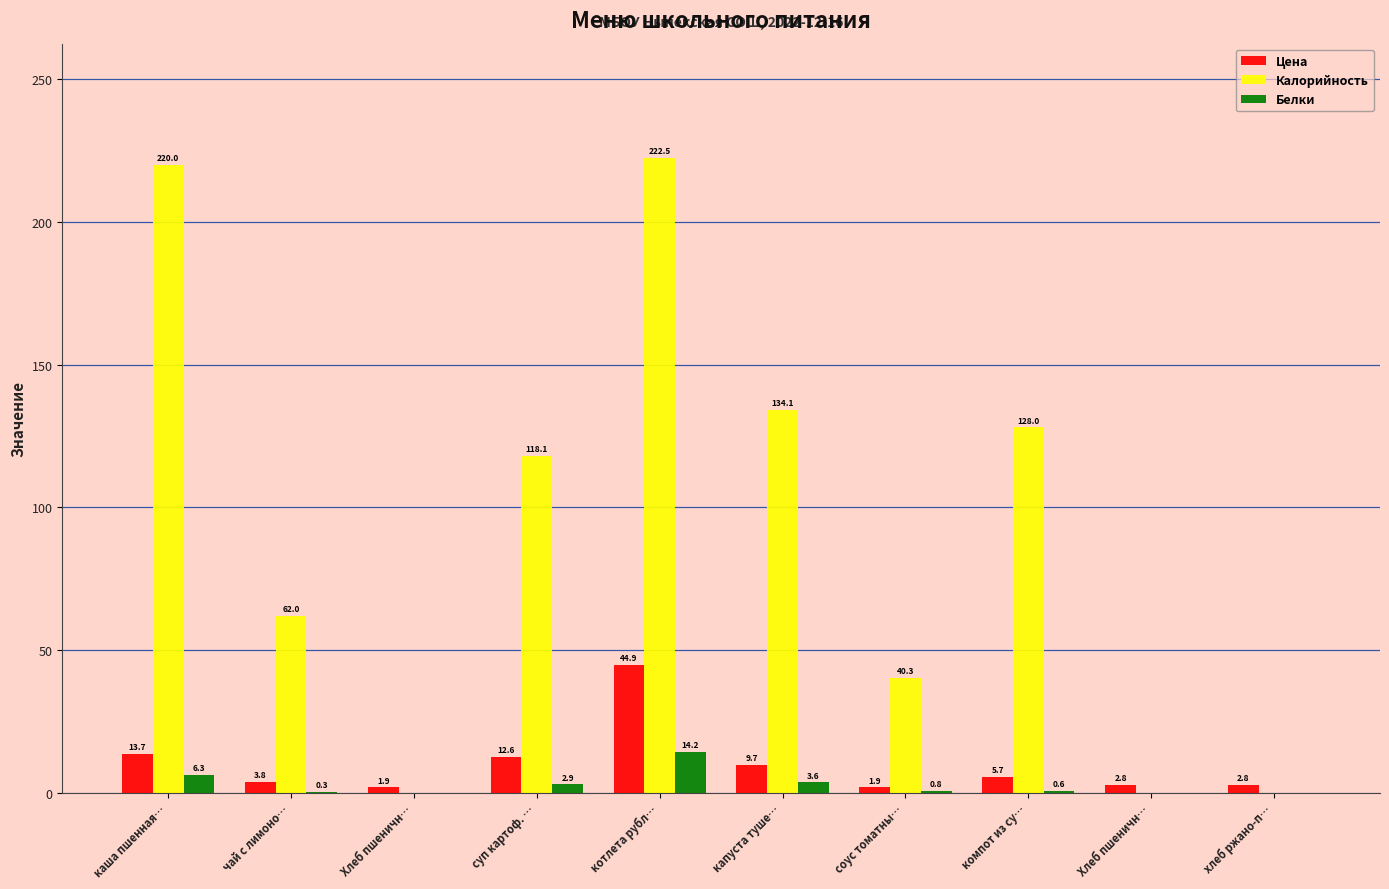

At how many categories does at least one series exceed 206?

2